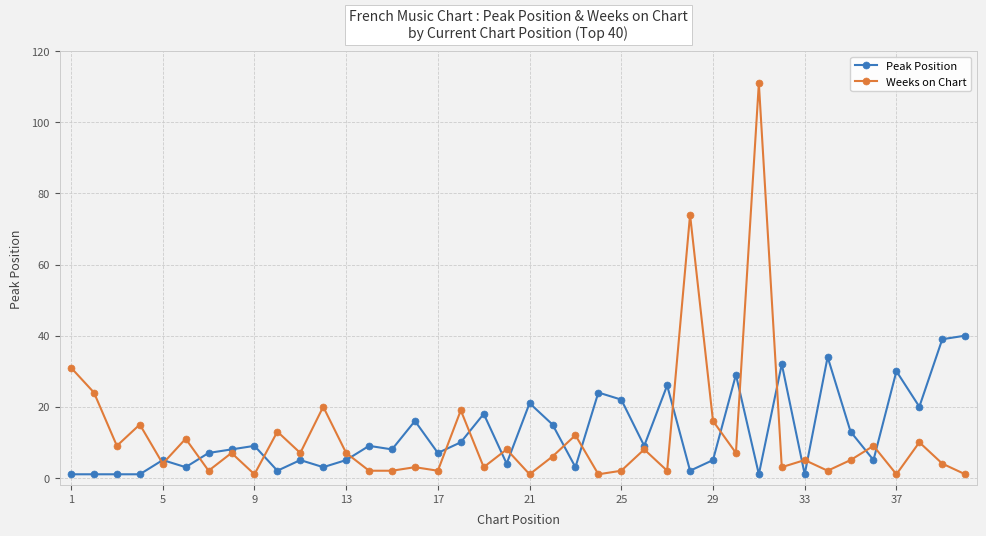

True or false: Peak Position has more than 1 interior local peaks.

True